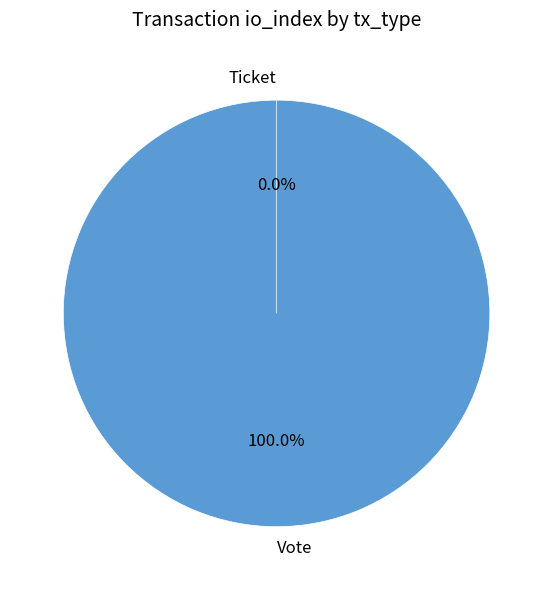

Combined, do Vote and Ticket account for over 50%?

Yes